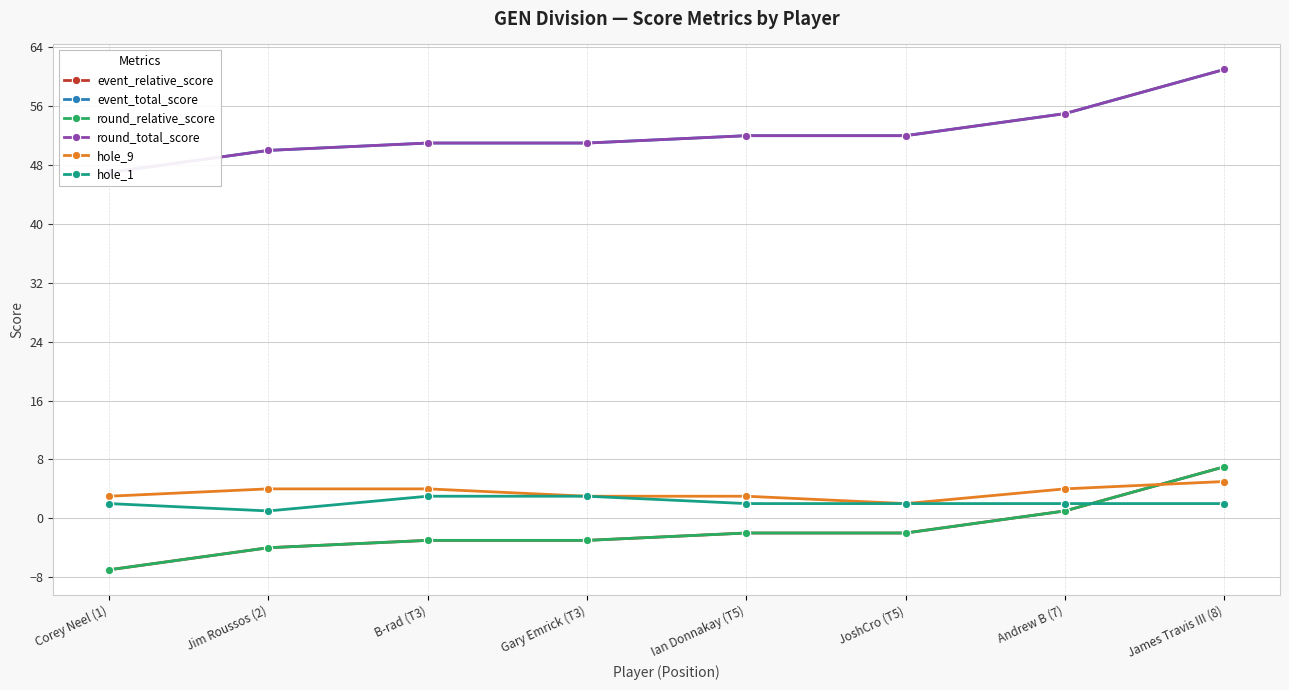

What are all the series names shown in the legend?

event_relative_score, event_total_score, round_relative_score, round_total_score, hole_9, hole_1